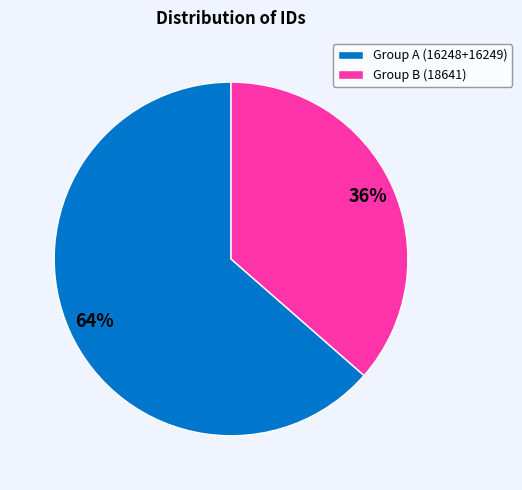

To the nearest percent, what is the average slice percentage?

50%